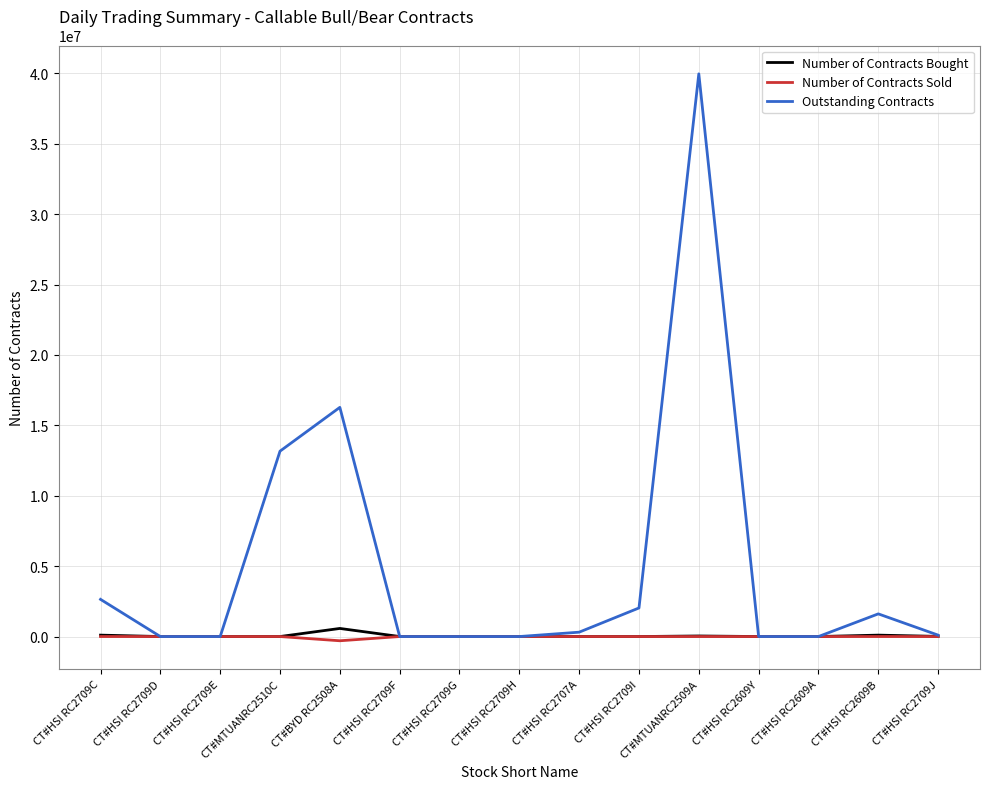

At which category does the chart reach its peak across all series?

CT#MTUANRC2509A